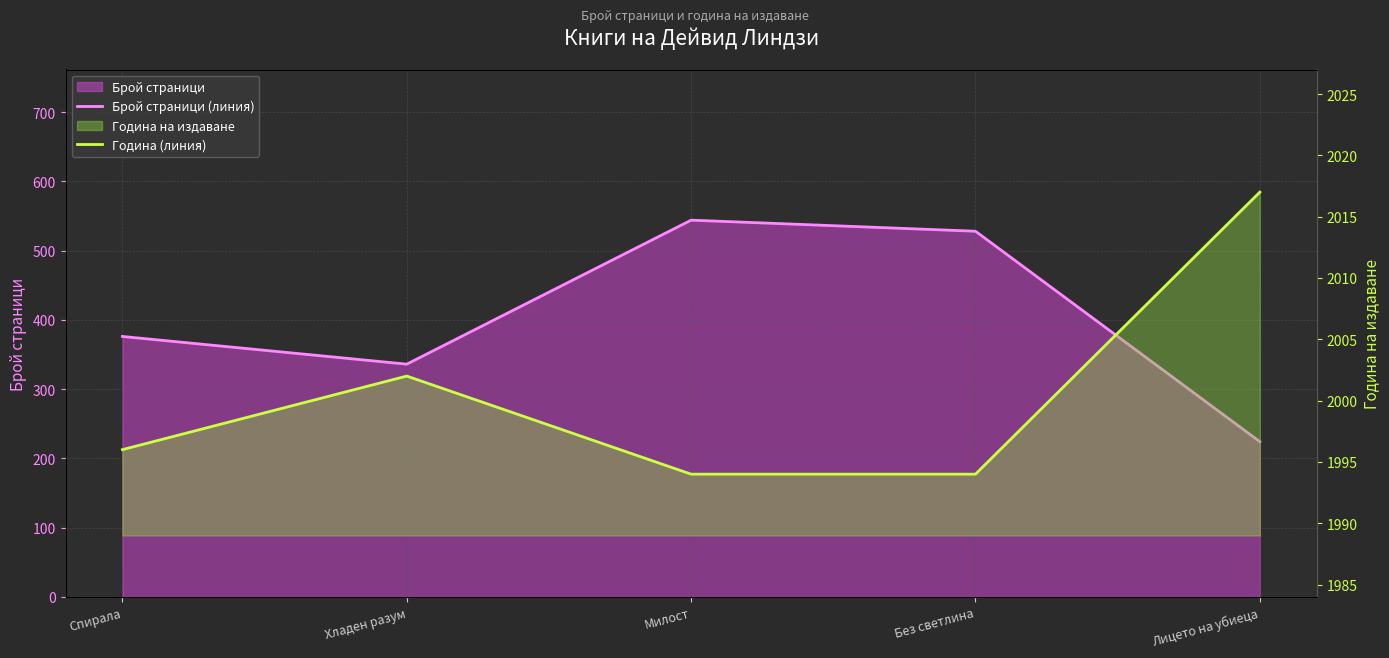

Where is the first local maximum for Година (линия)?

Хладен разум